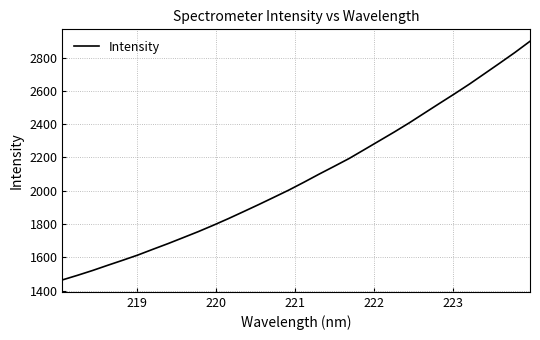

What is the minimum value shown in the chart?

1464.4